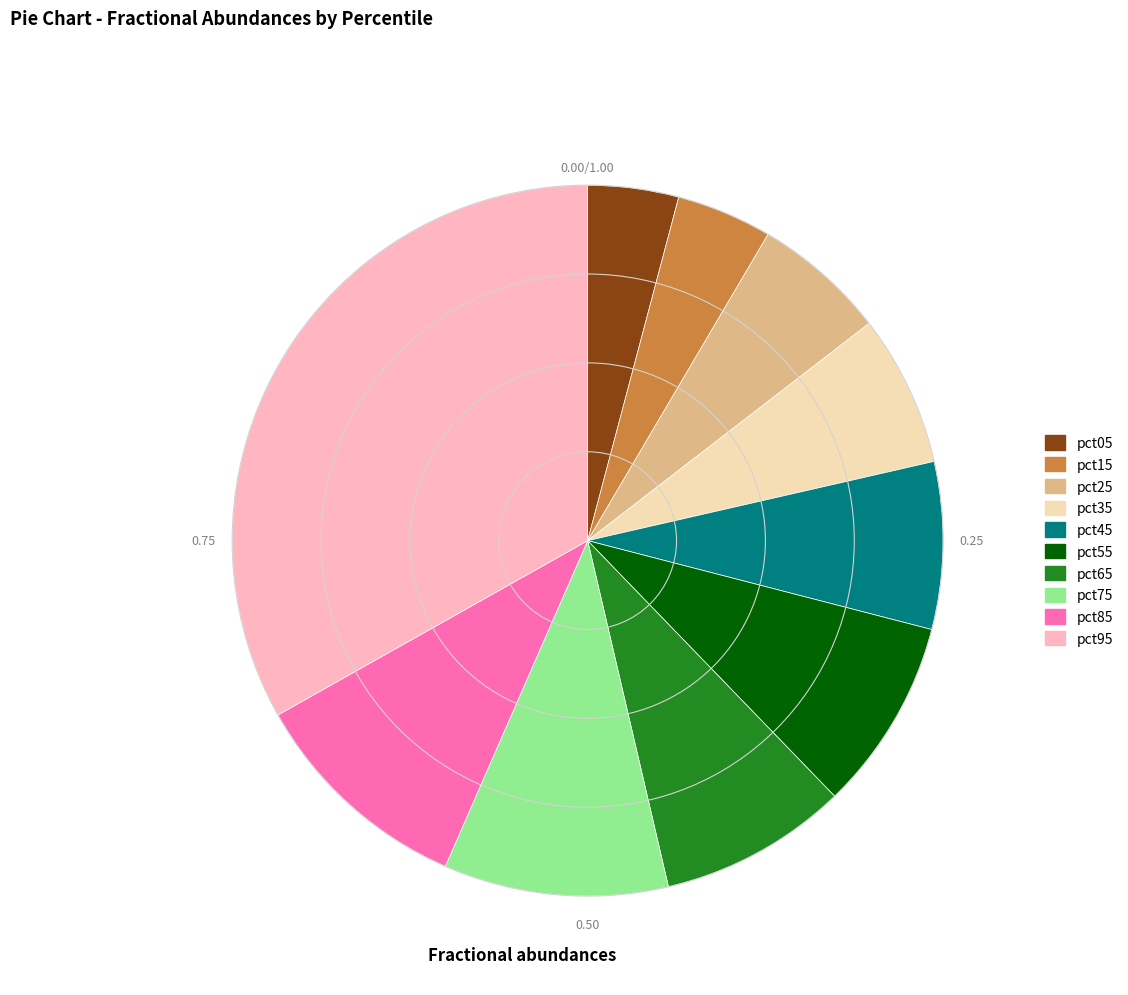

Is it true that pct35 is 7% of the pie?

True